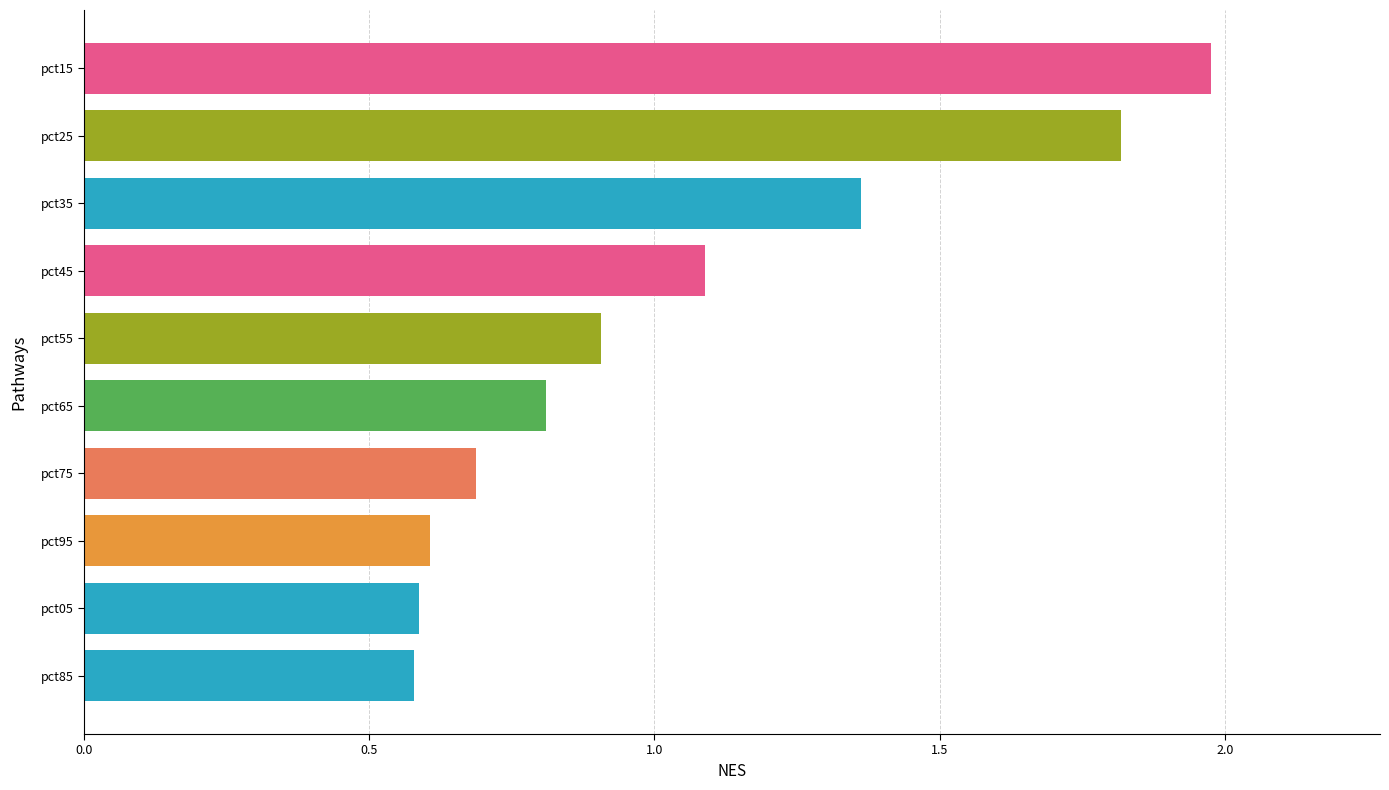

True or false: the data shows 0.6 at pct05.

True